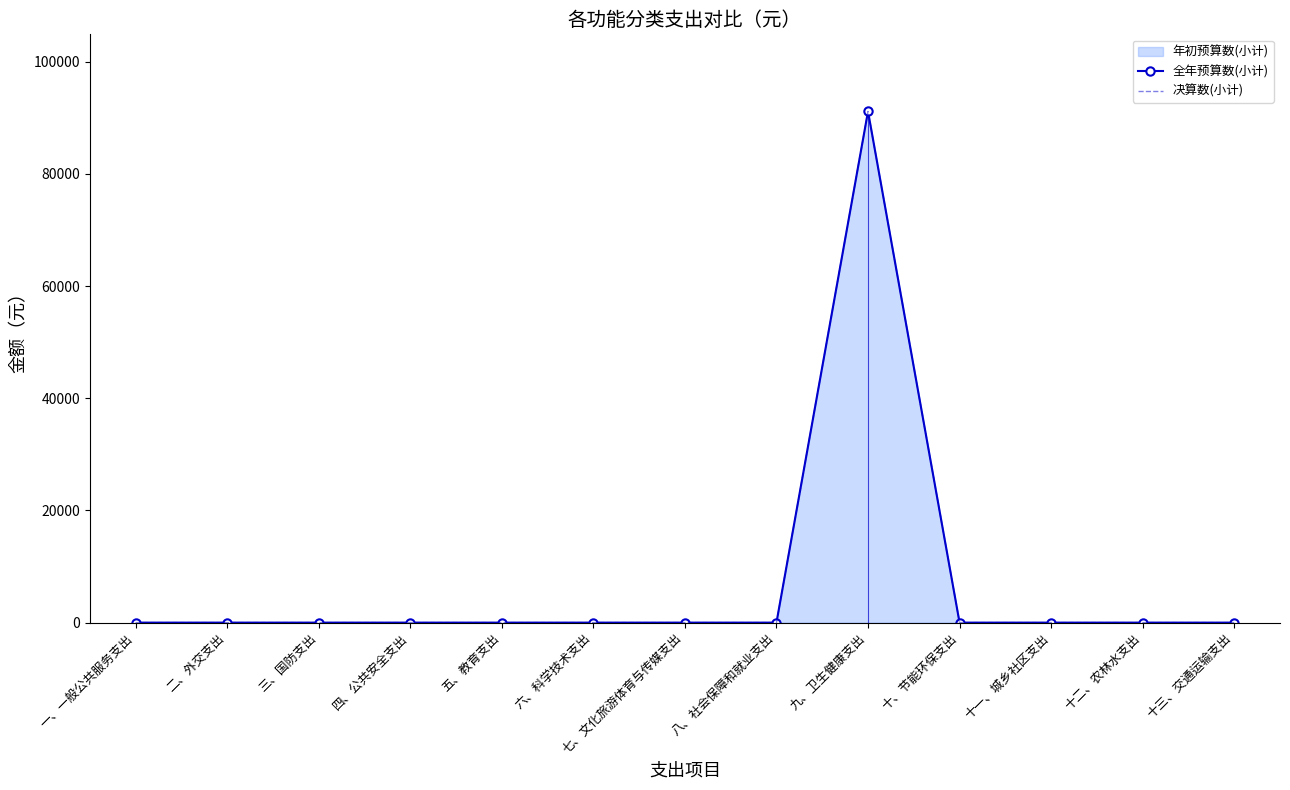

Which series has the largest total across all categories?

全年预算数(小计)